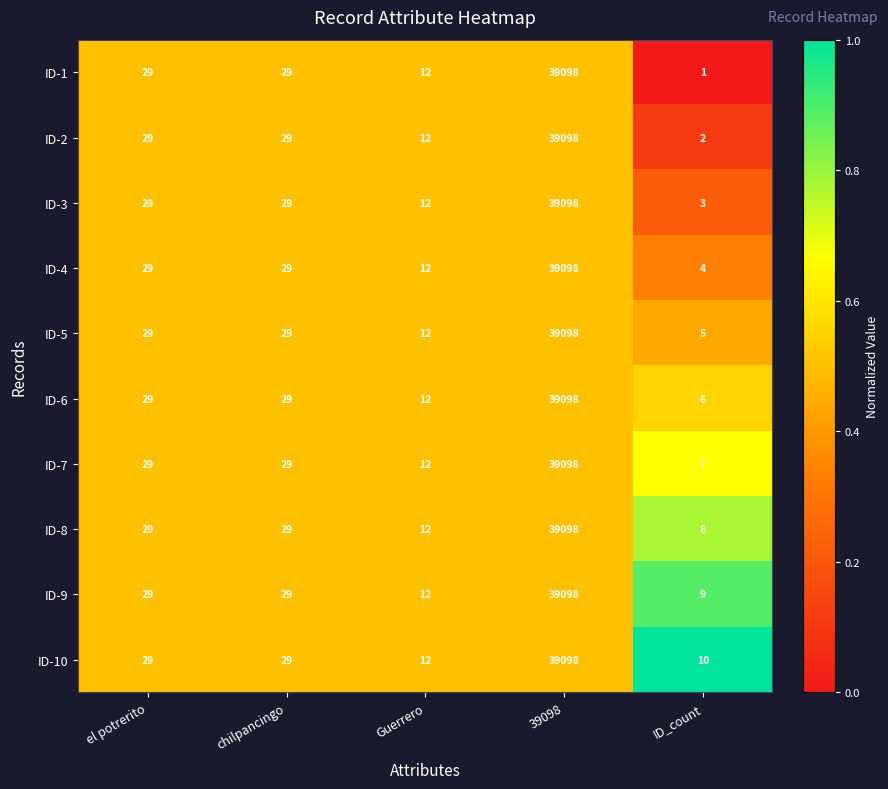

What is the difference between the second highest and second lowest values in the ID-3 series?

17